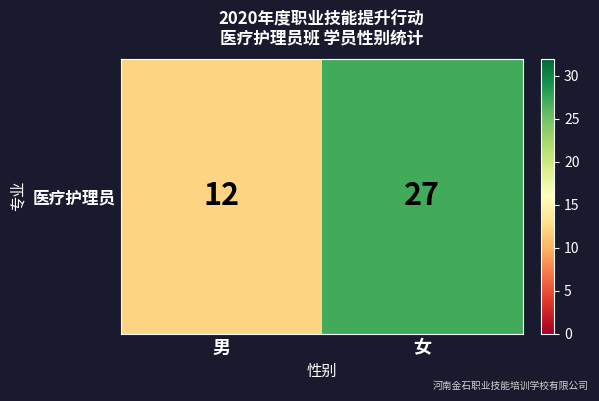

Count the values in the range 12 to 27.

2